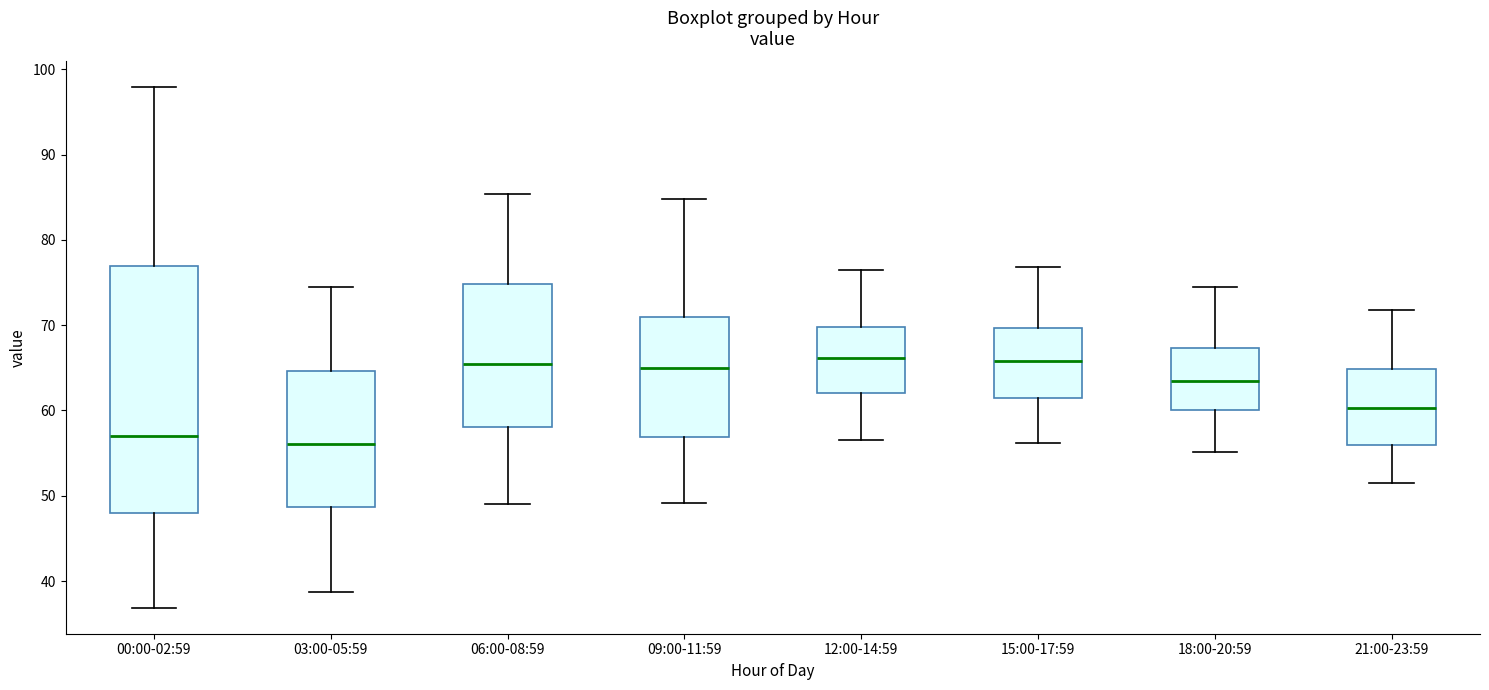

Reading left to right, read every box against the y-axis: the position of its median line, the range the box covers, and the ends of its whiskers. The values are not printed on the chart, so give them approximately, as read against the axis.

00:00-02:59: median 57, box 48 to 77, whiskers 37 to 98
03:00-05:59: median 56, box 49 to 65, whiskers 39 to 75
06:00-08:59: median 66, box 58 to 75, whiskers 49 to 85
09:00-11:59: median 65, box 57 to 71, whiskers 49 to 85
12:00-14:59: median 66, box 62 to 70, whiskers 57 to 77
15:00-17:59: median 66, box 61 to 70, whiskers 56 to 77
18:00-20:59: median 64, box 60 to 67, whiskers 55 to 75
21:00-23:59: median 60, box 56 to 65, whiskers 52 to 72